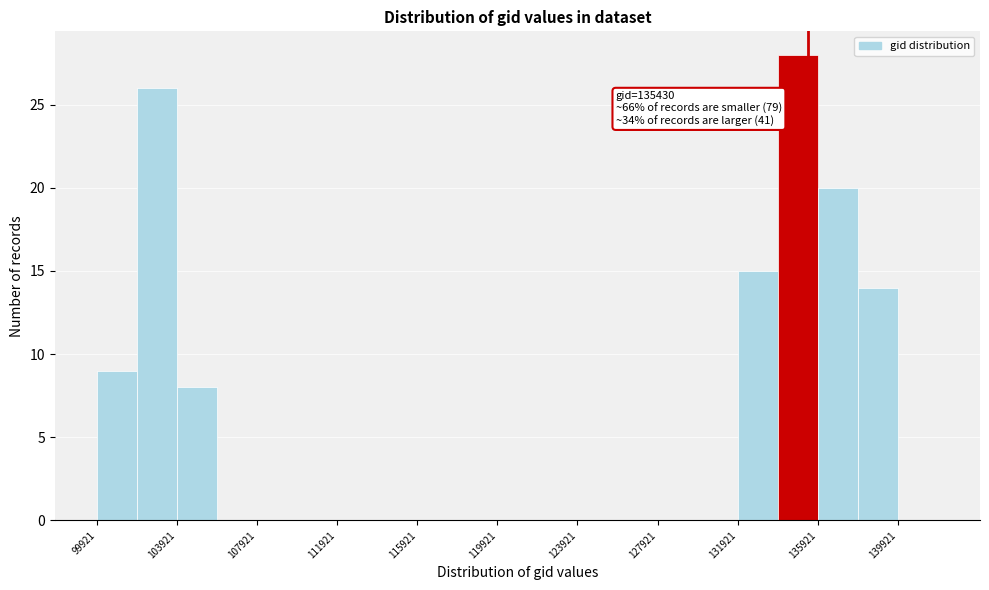

Which range on the x-axis has the tallest bar?

134000 to 136000